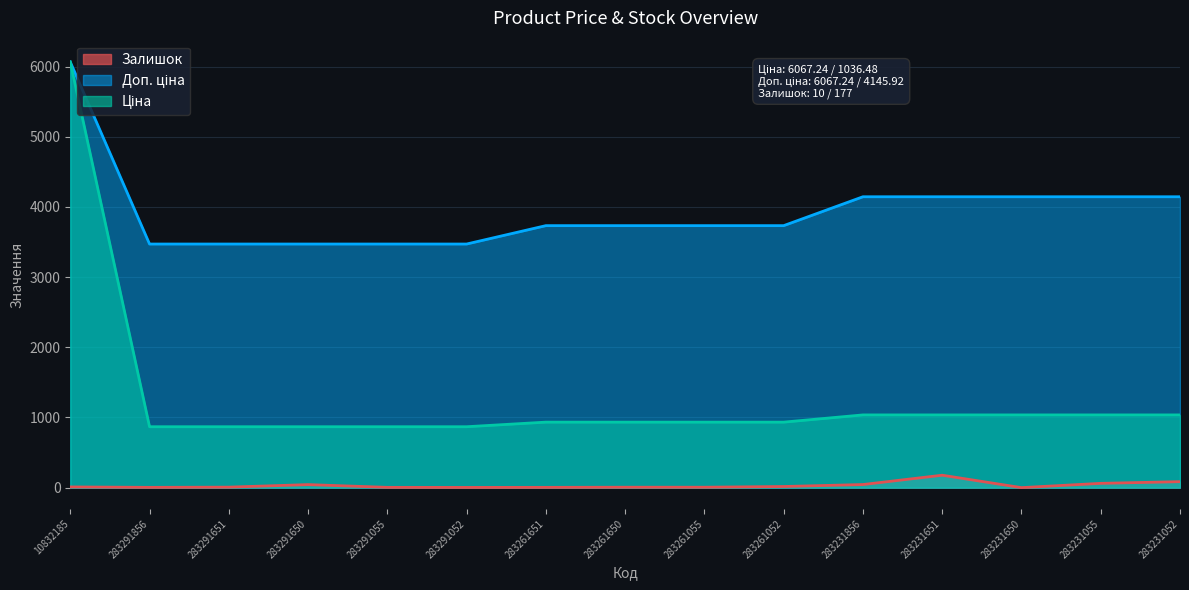

True or false: Ціна and Залишок intersect in this chart.

False